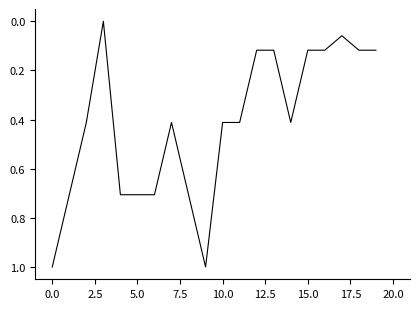

How many lines are shown in the chart?

1